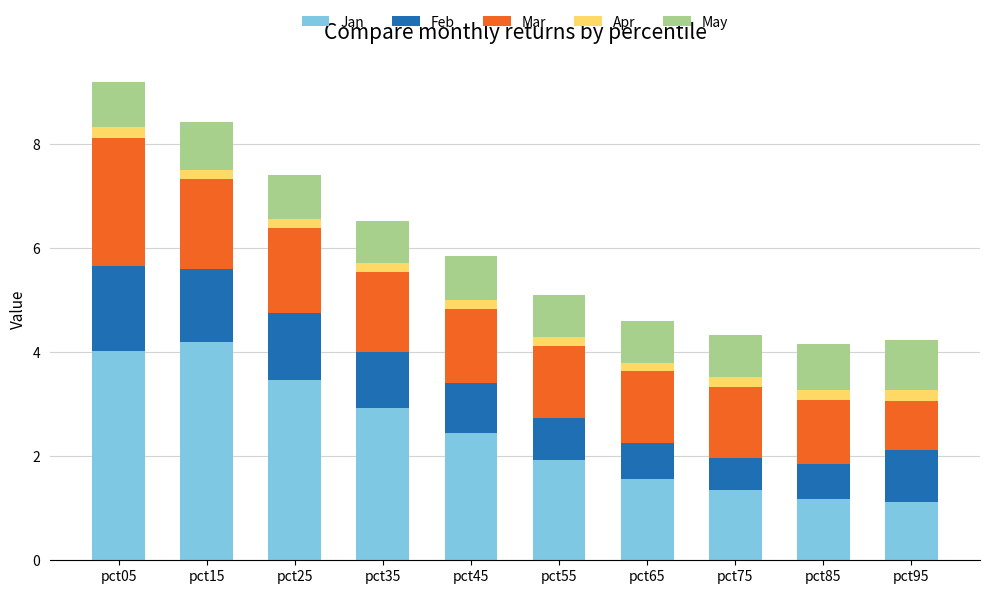

The value of Jan at pct75 is 2.1. True or false?

False